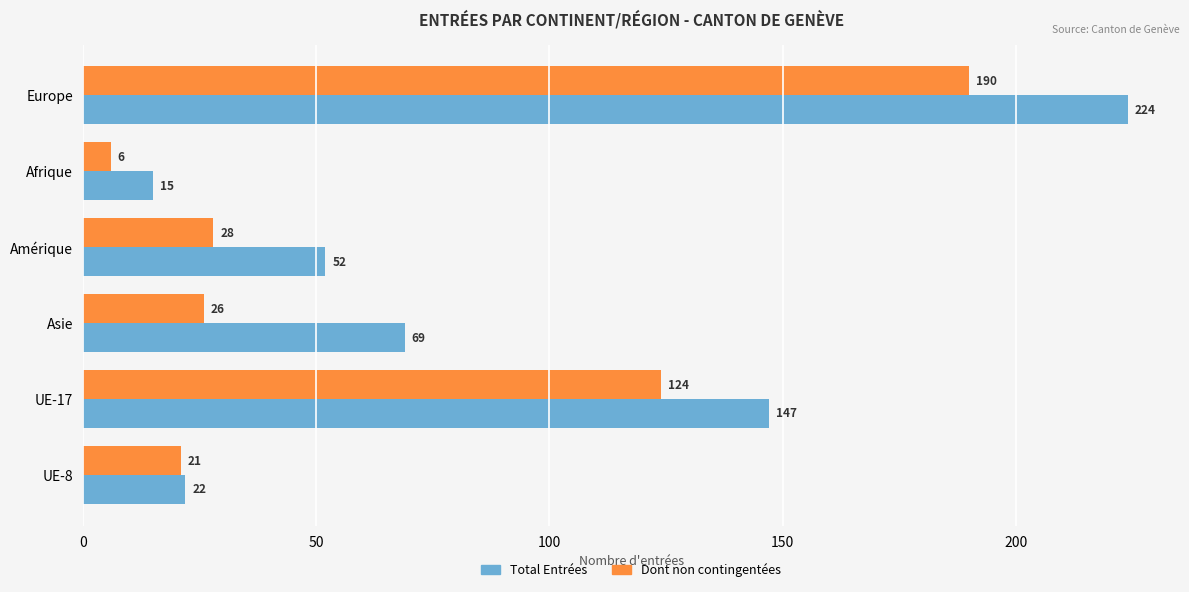

How many categories are shown in the chart?

6